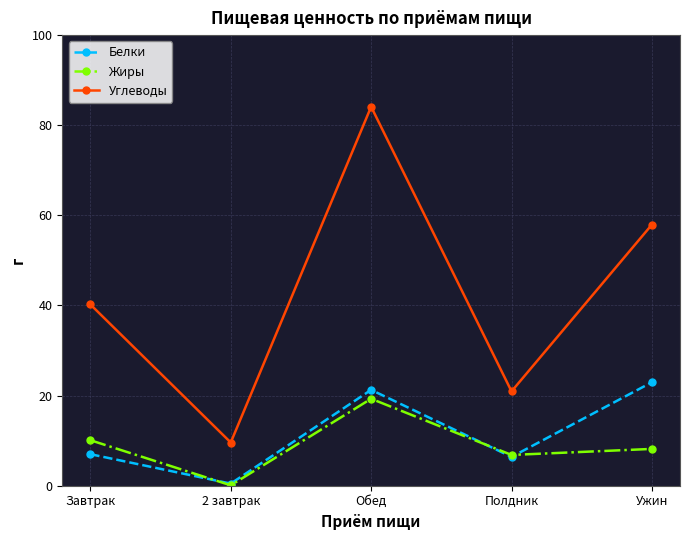

What value does the Углеводы series have at Полдник?

20.9